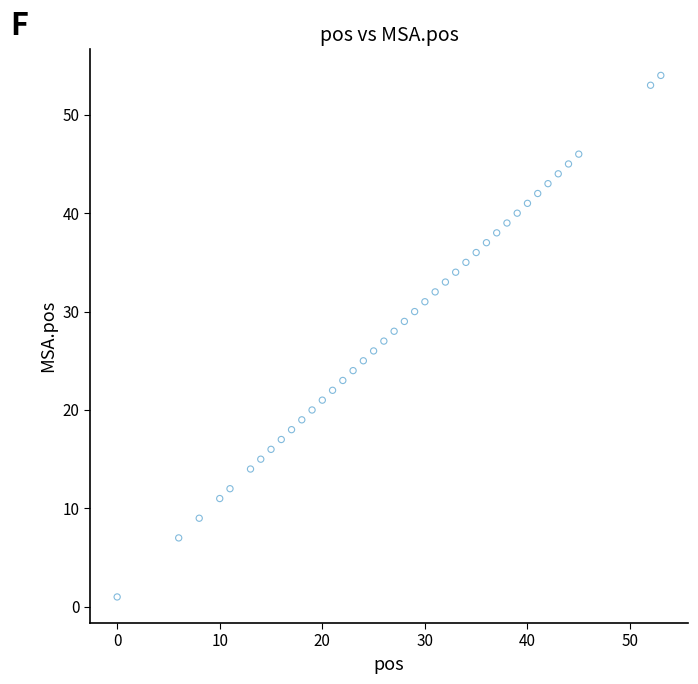

What is the range of Y values (max minus min)?

53